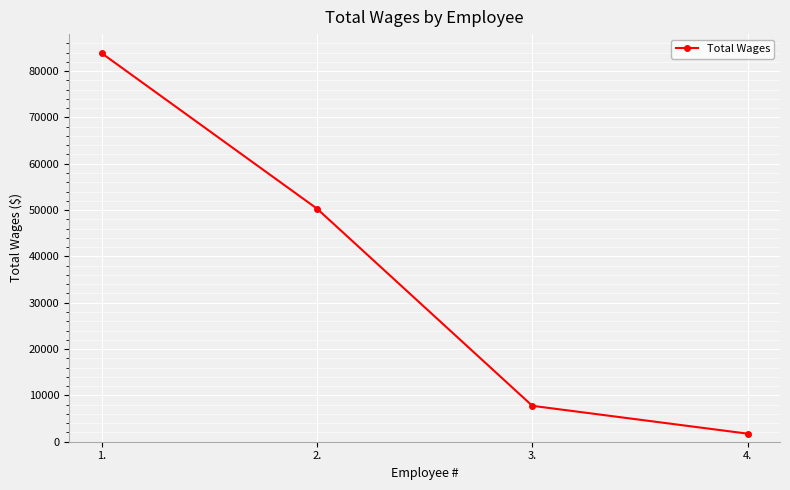

Which category has the lowest value across all series?

4.